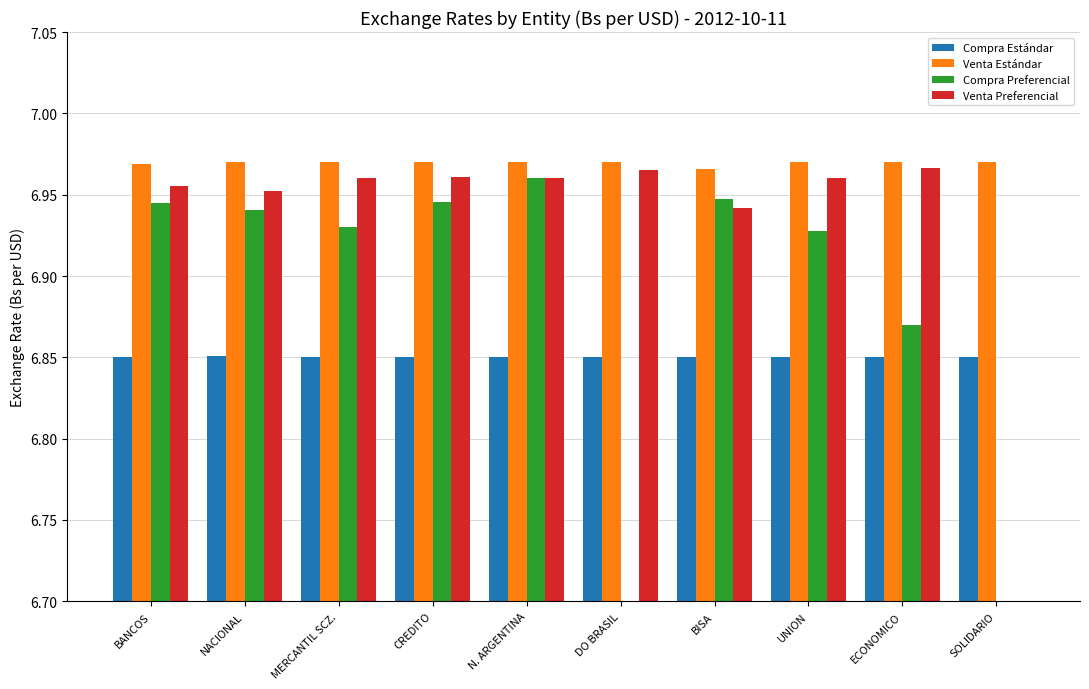

What is the label of the 7th bar from the right?

CREDITO